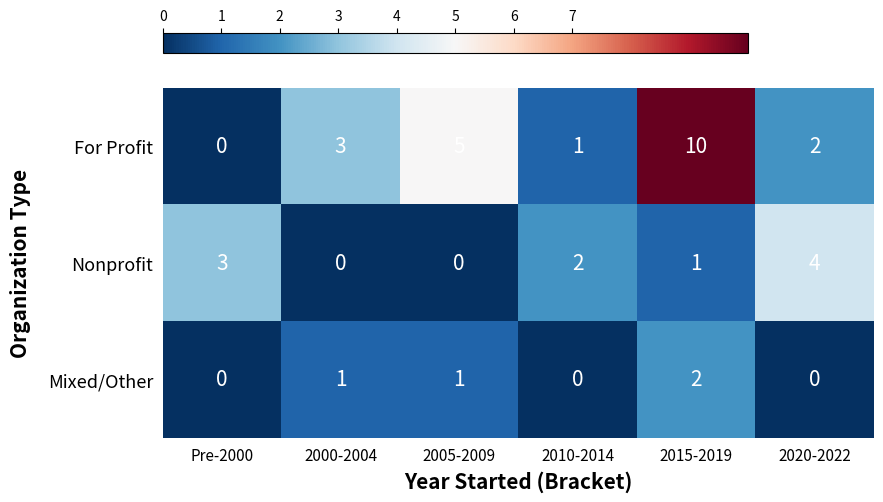

Count the Nonprofit values in the range 0 to 3.

5